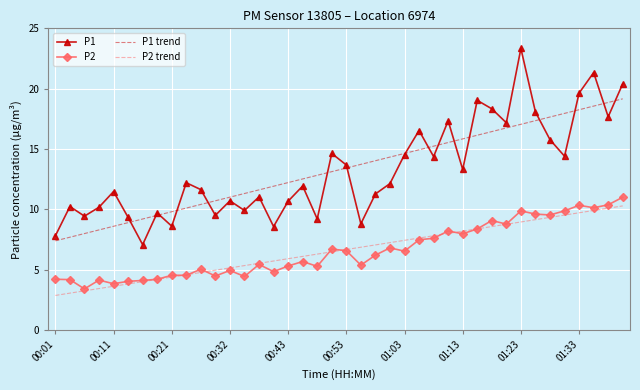

List the series in order of their peak value, lowest first.

P2 trend, P2, P1 trend, P1